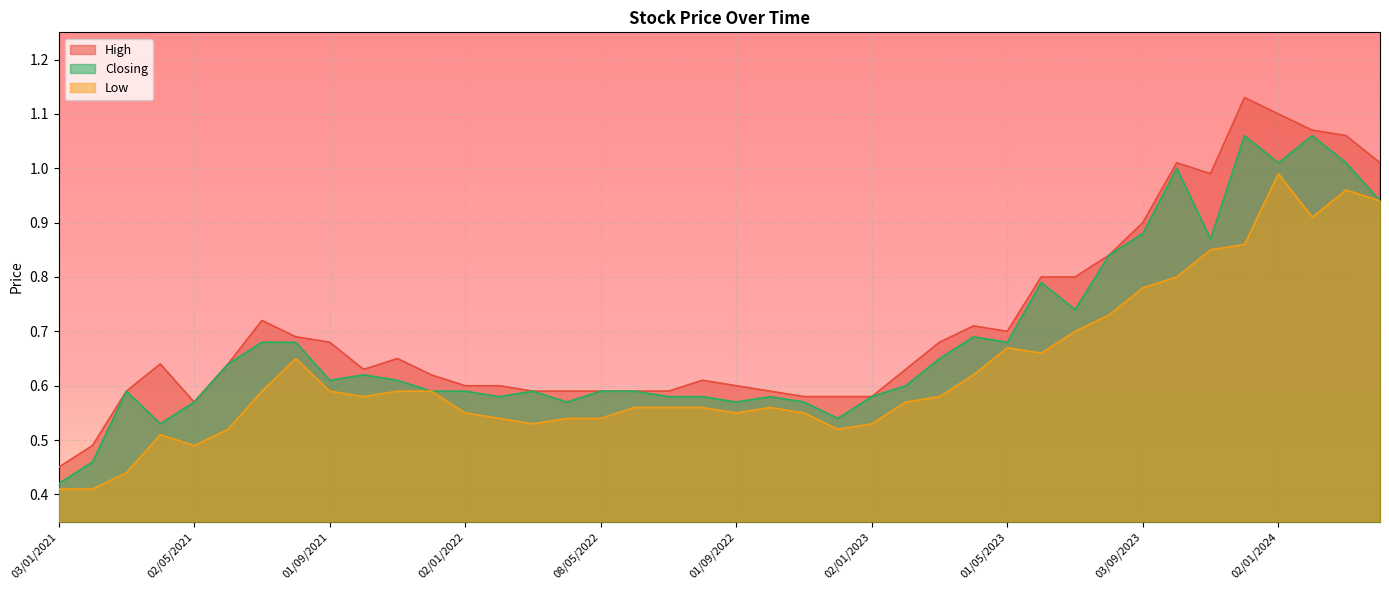

Rank the series by their average value, from highest to lowest.

High, Closing, Low